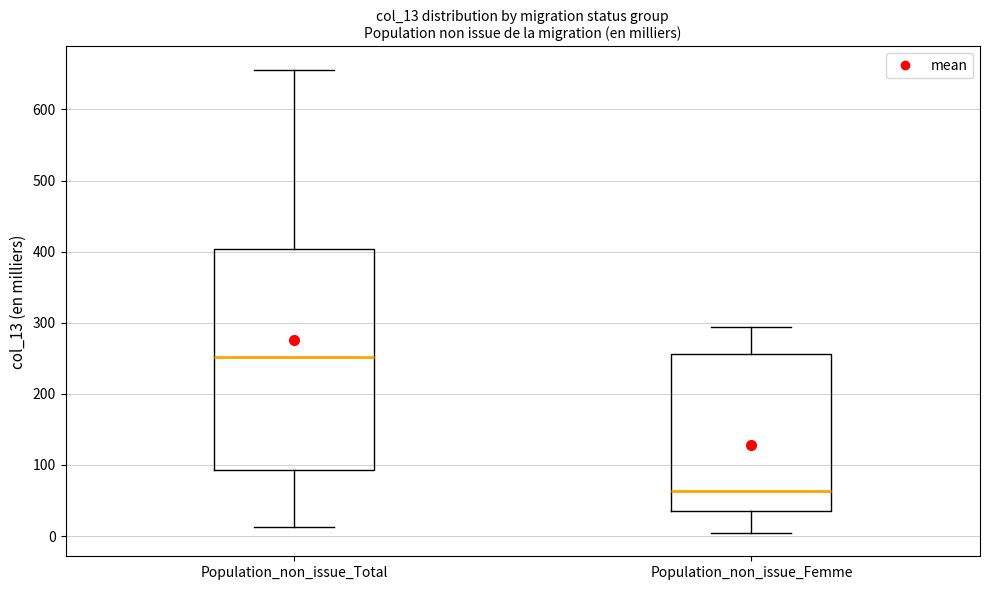

Which box's median line is the highest?

Population_non_issue_Total